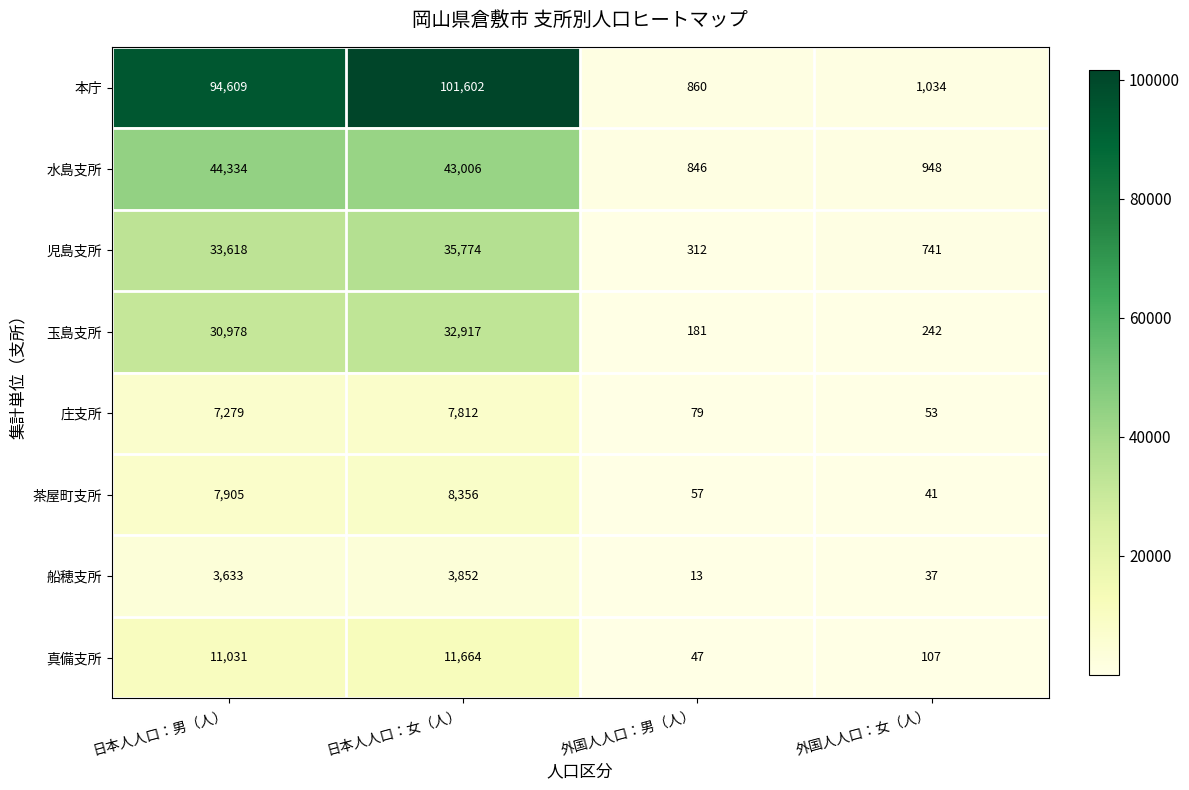

What is the sum of all 船穂支所 values?

7535